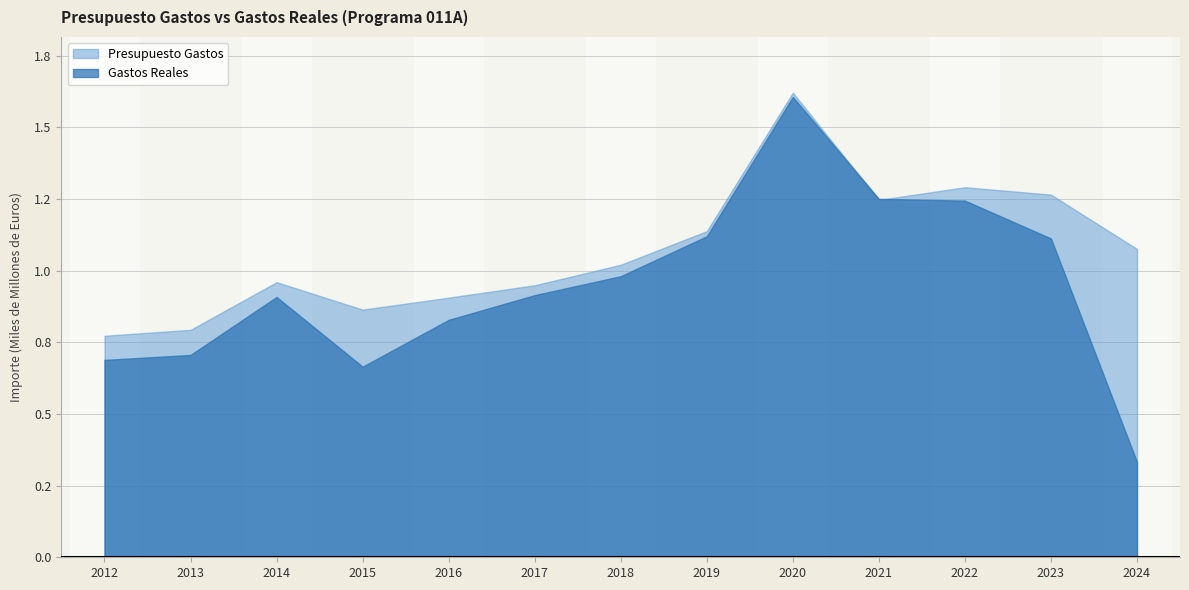

Rank the series at 2017 from lowest to highest value.

Gastos Reales, Presupuesto Gastos